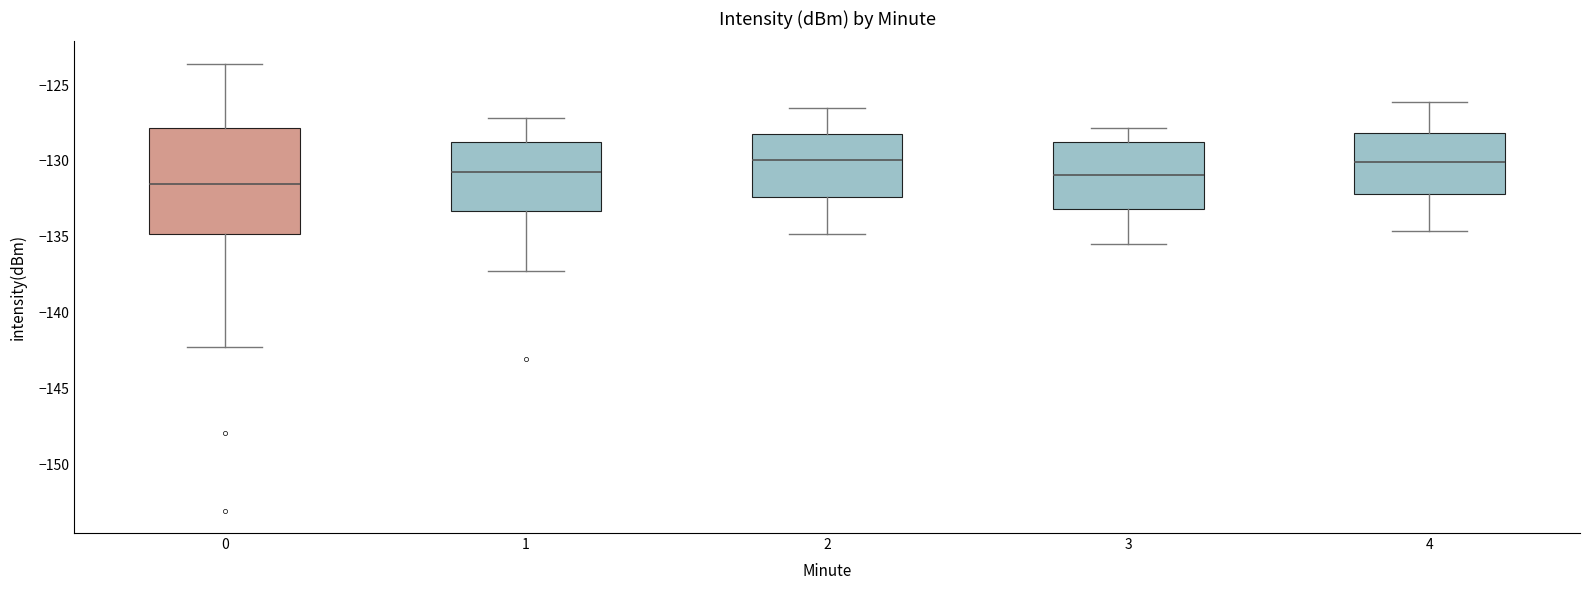

Where is the lower edge of the box at x = 4 on the y-axis? The values are not printed on the chart, so give them approximately, as read against the axis.

-132.0